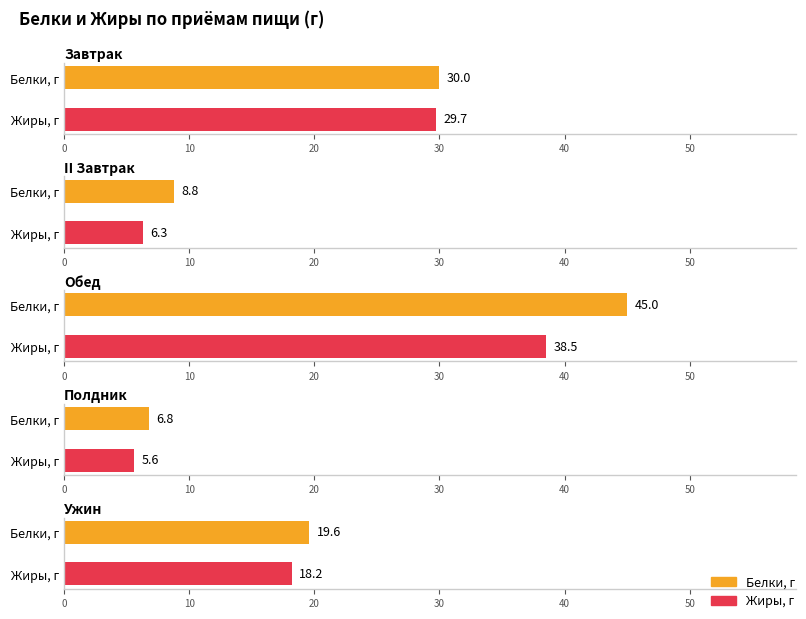

The value of Жиры, г at Обед is 8.8. True or false?

False